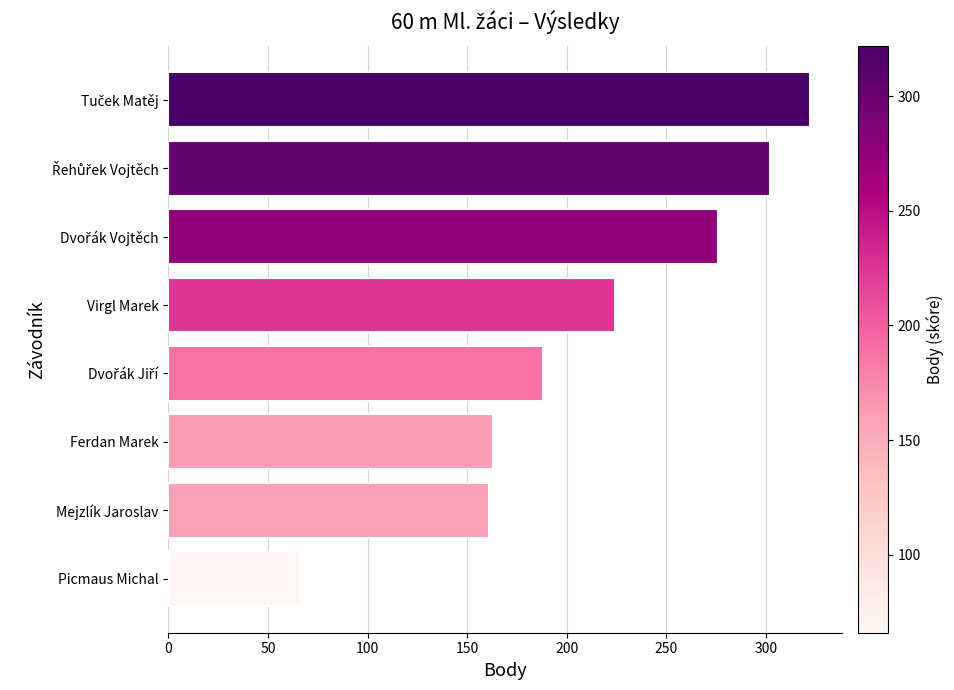

What is the maximum value shown in the chart?

322